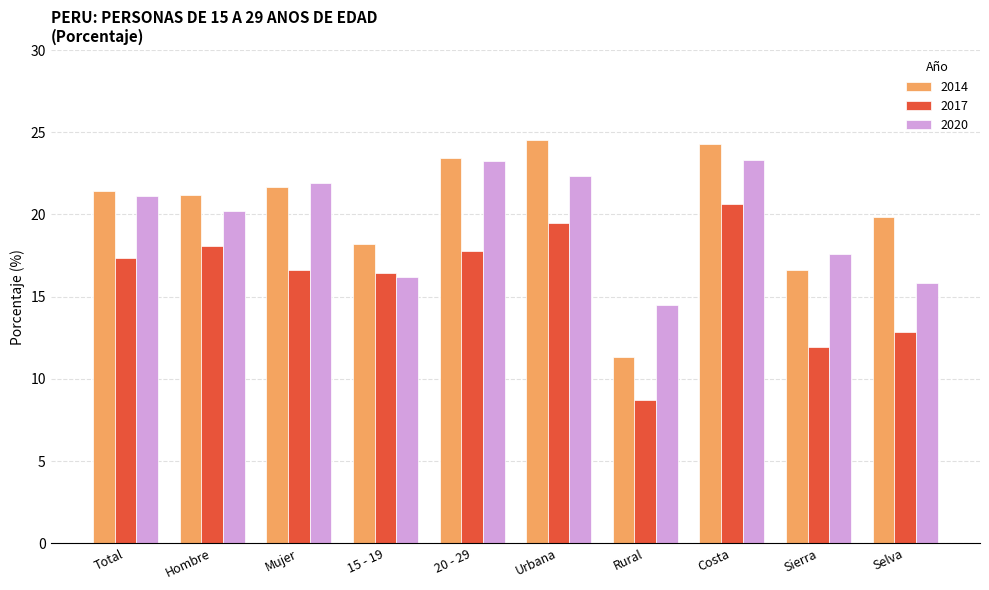

List the series in order of their peak value, highest first.

2014, 2020, 2017